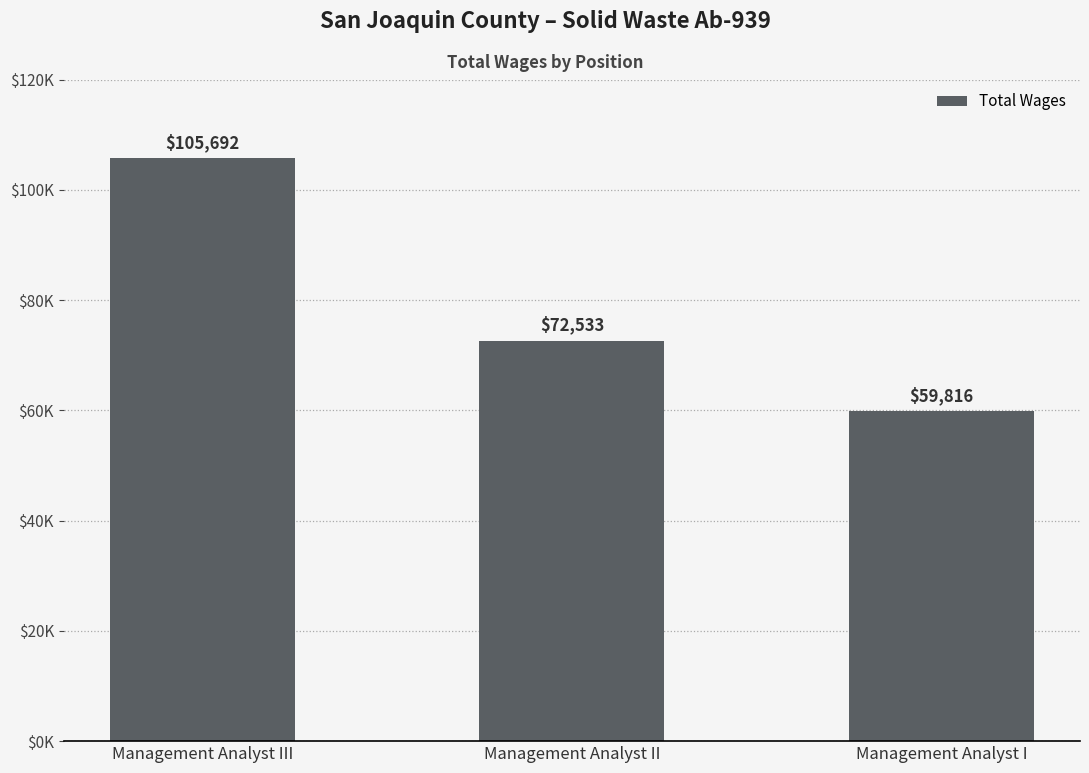

Reading left to right, extract all data points from this chart.

Management Analyst III=105692	Management Analyst II=72533	Management Analyst I=59816